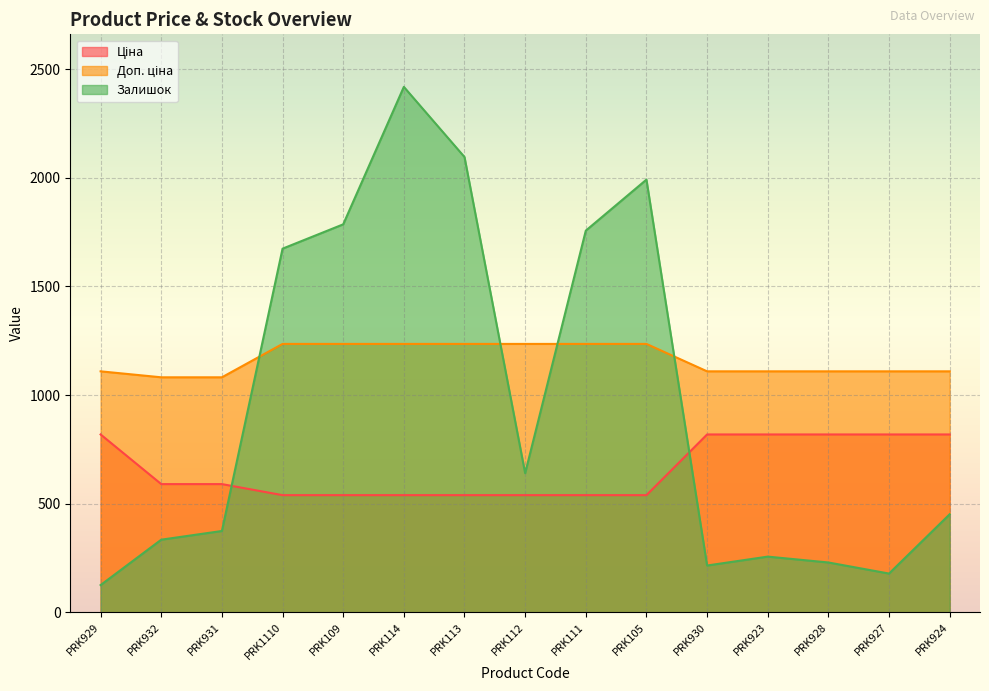

What is the difference between the highest and lowest values at PRK930?

894.2